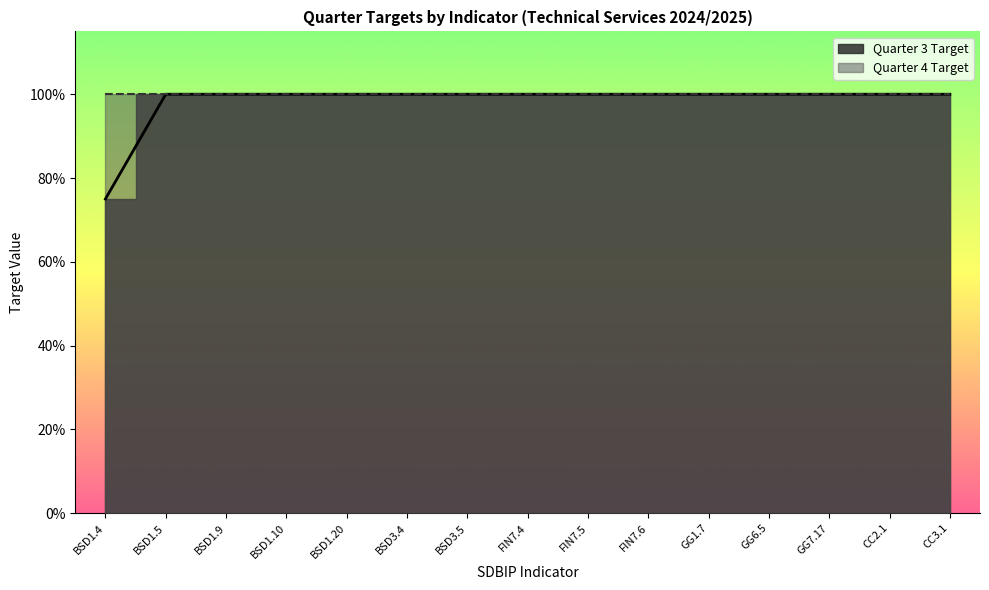

Does the chart have visible grid lines?

No